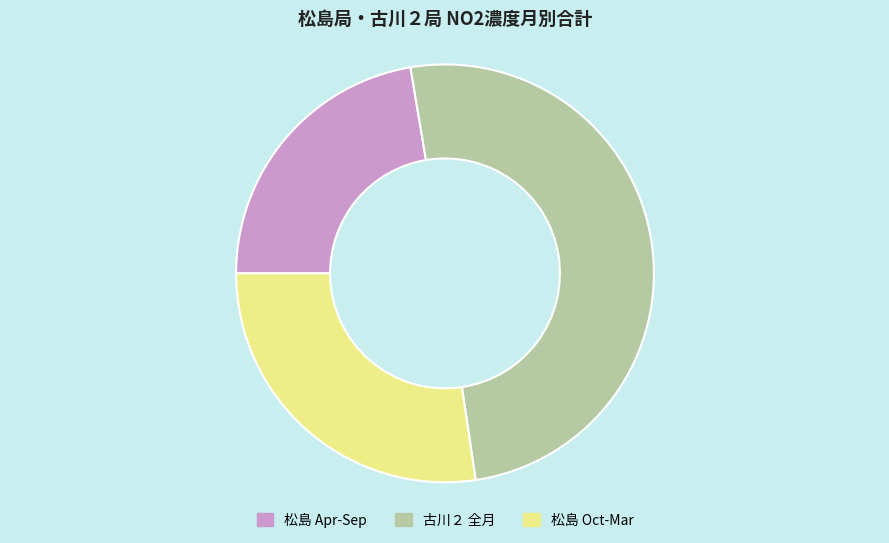

Count the number of slices in the pie.

3